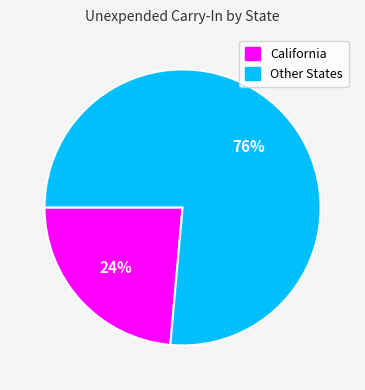

Rank the categories by value from highest to lowest.

Other States, California